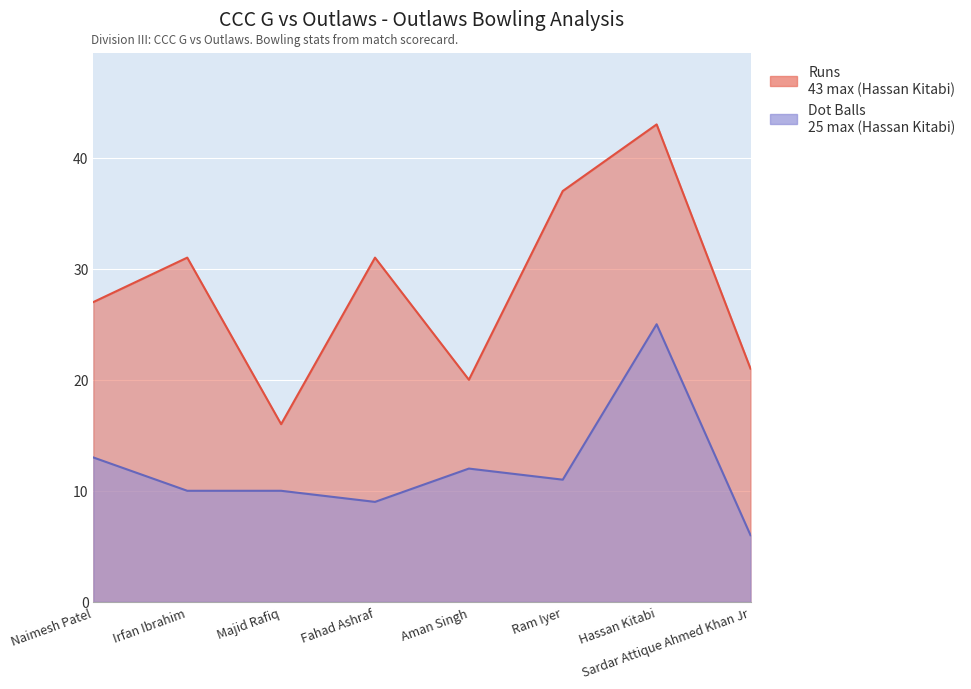

What value does the Runs series have at Fahad Ashraf?

31